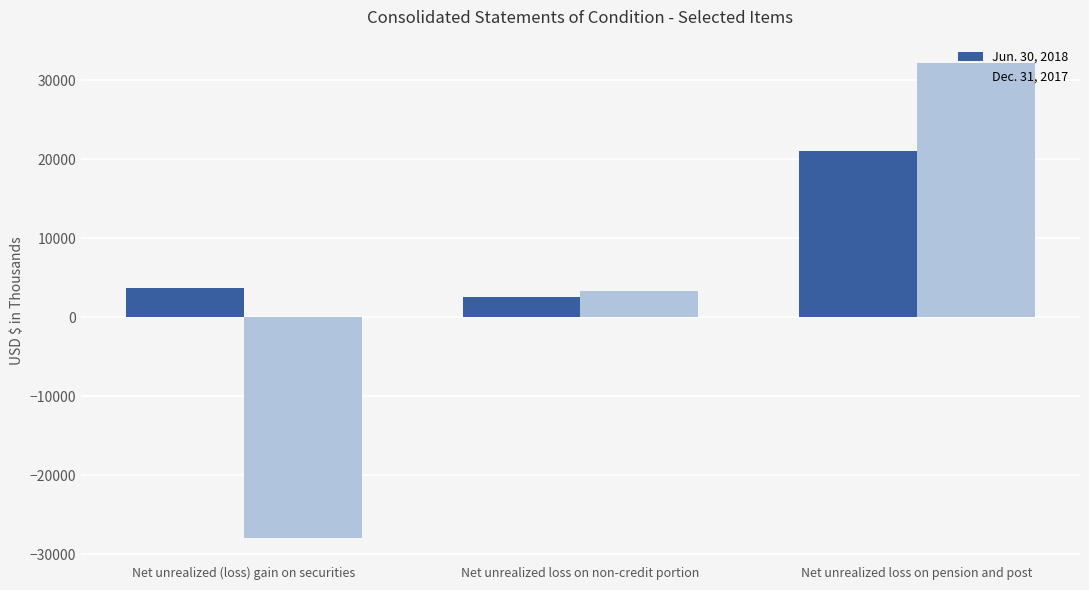

What is the smallest value displayed?

-27961